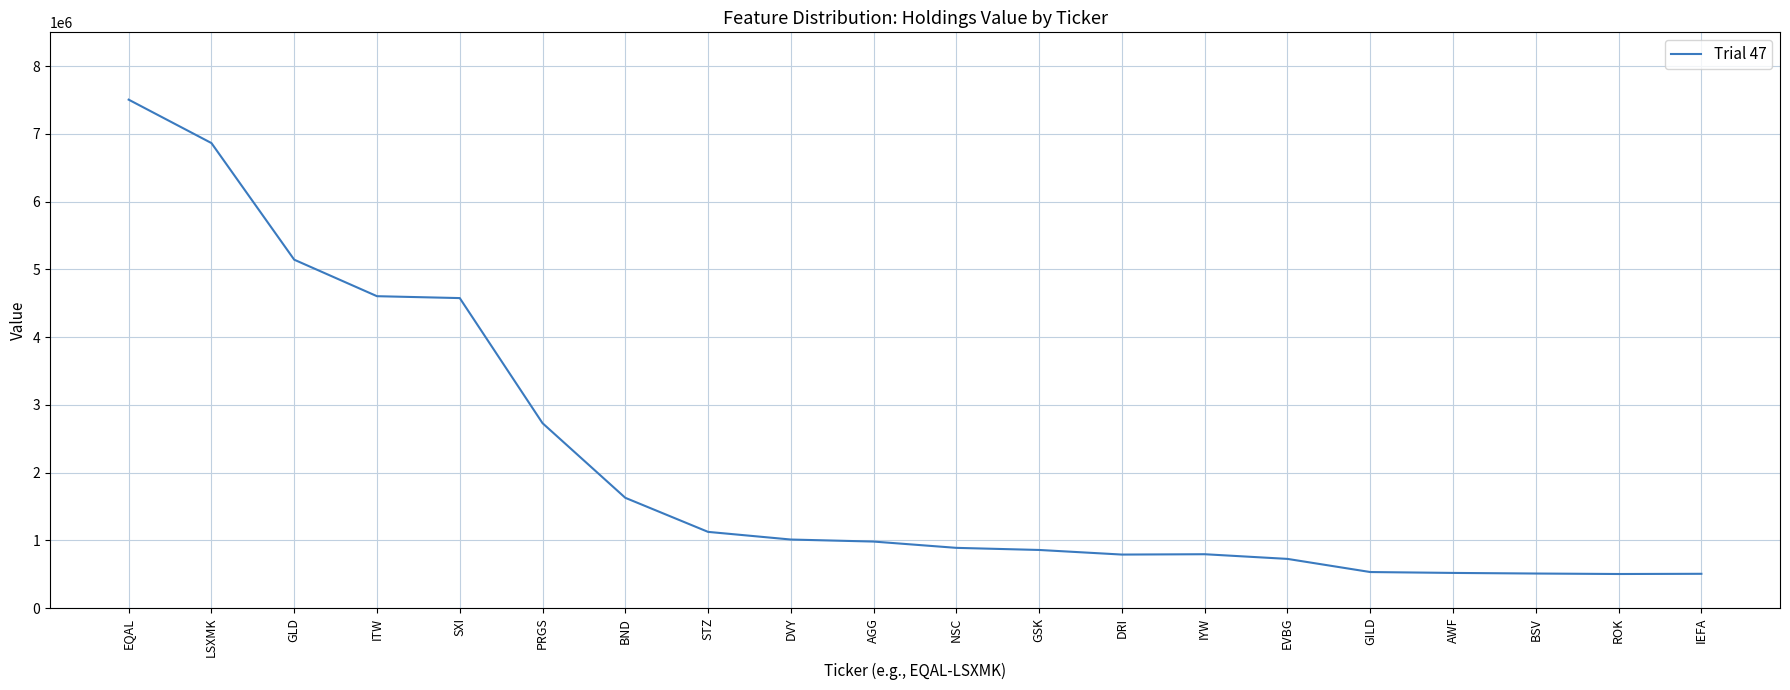

What is the greatest value displayed?

7506000